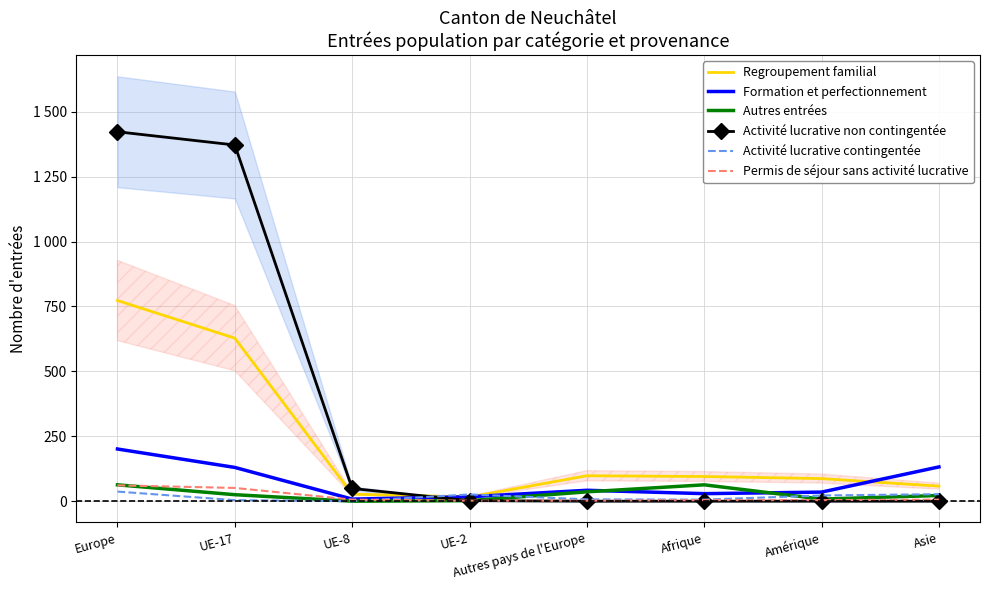

Is this an area chart (filled region under the line)?

No